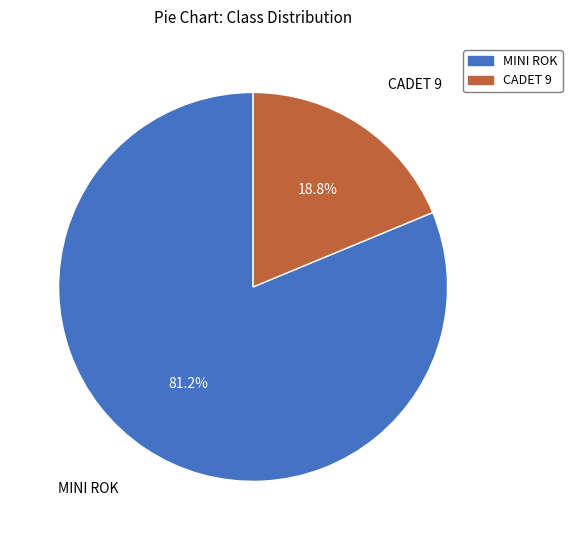

What percentage is NOT represented by MINI ROK?

18.8%